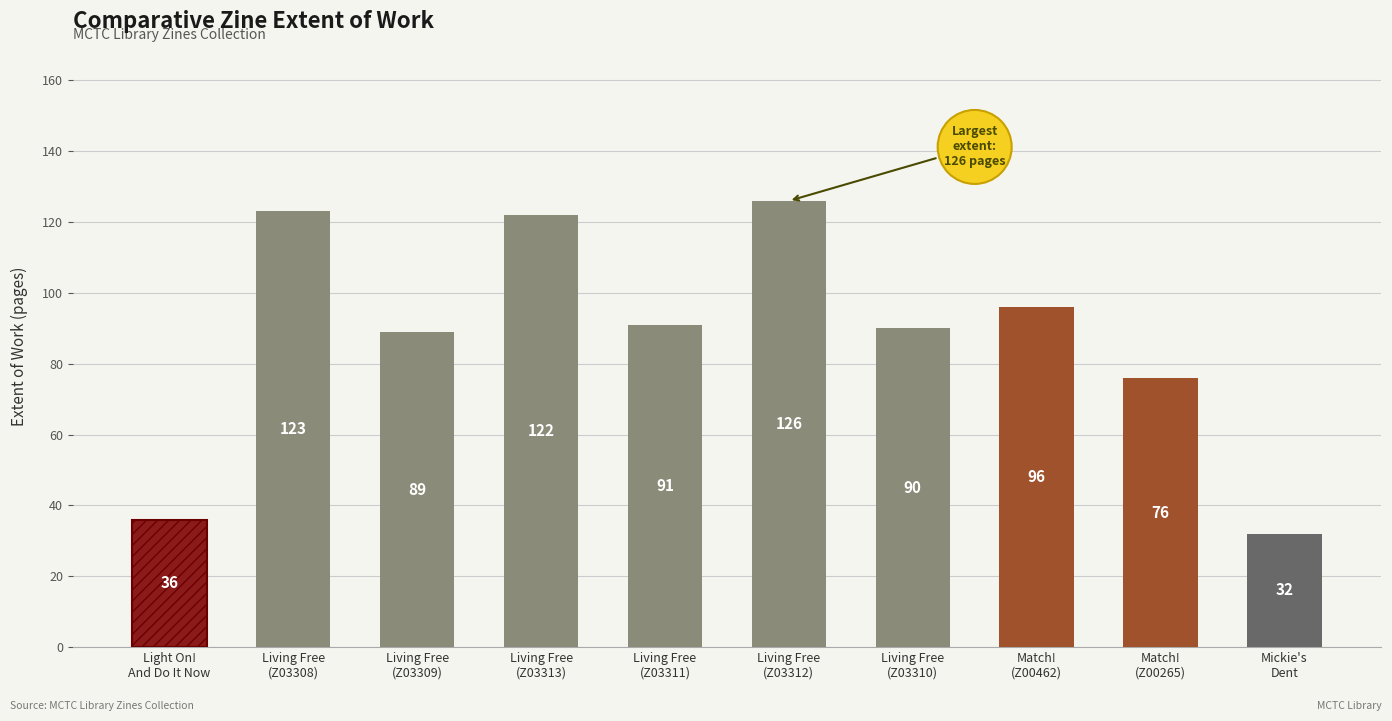

Approximately how many times larger is the value at Living Free
(Z03308) compared to Match!
(Z00265)?

1.6